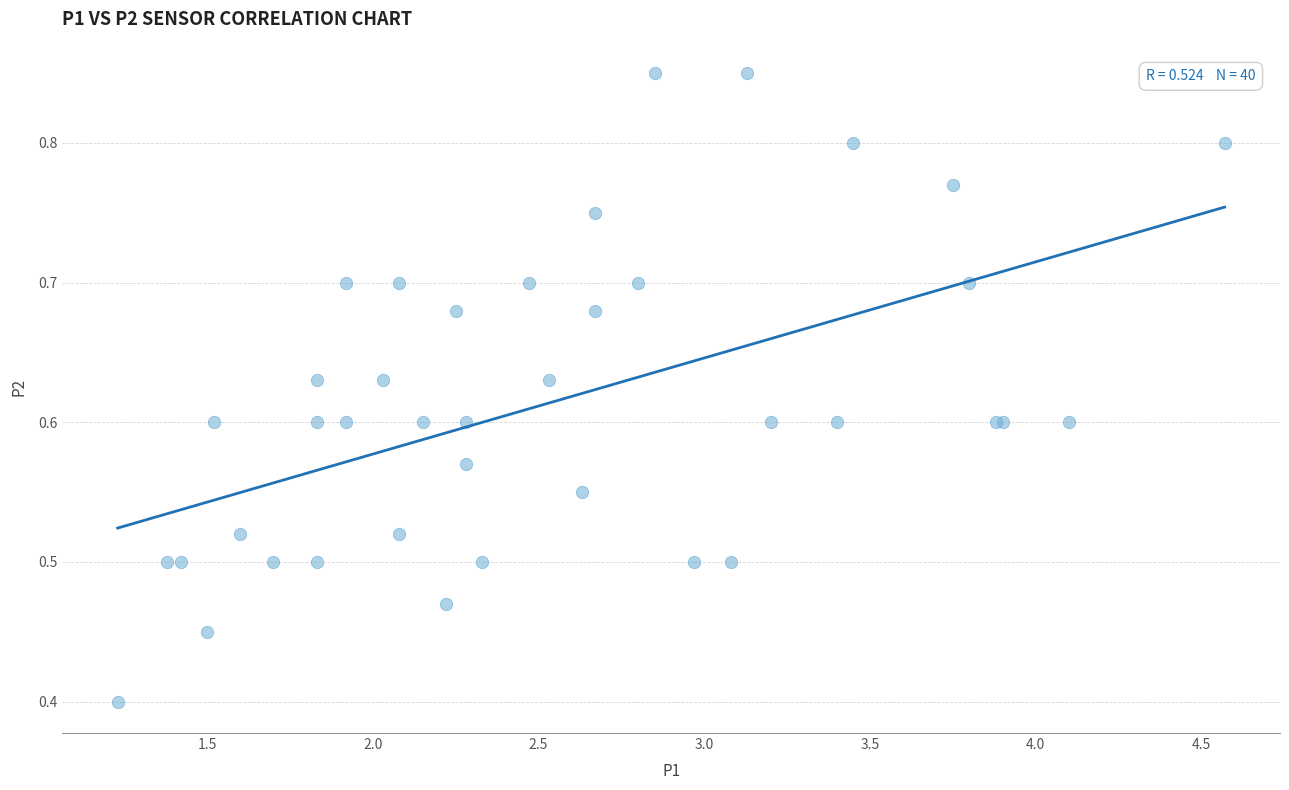

What Y value in the scatter plot is closest to 0?

0.4